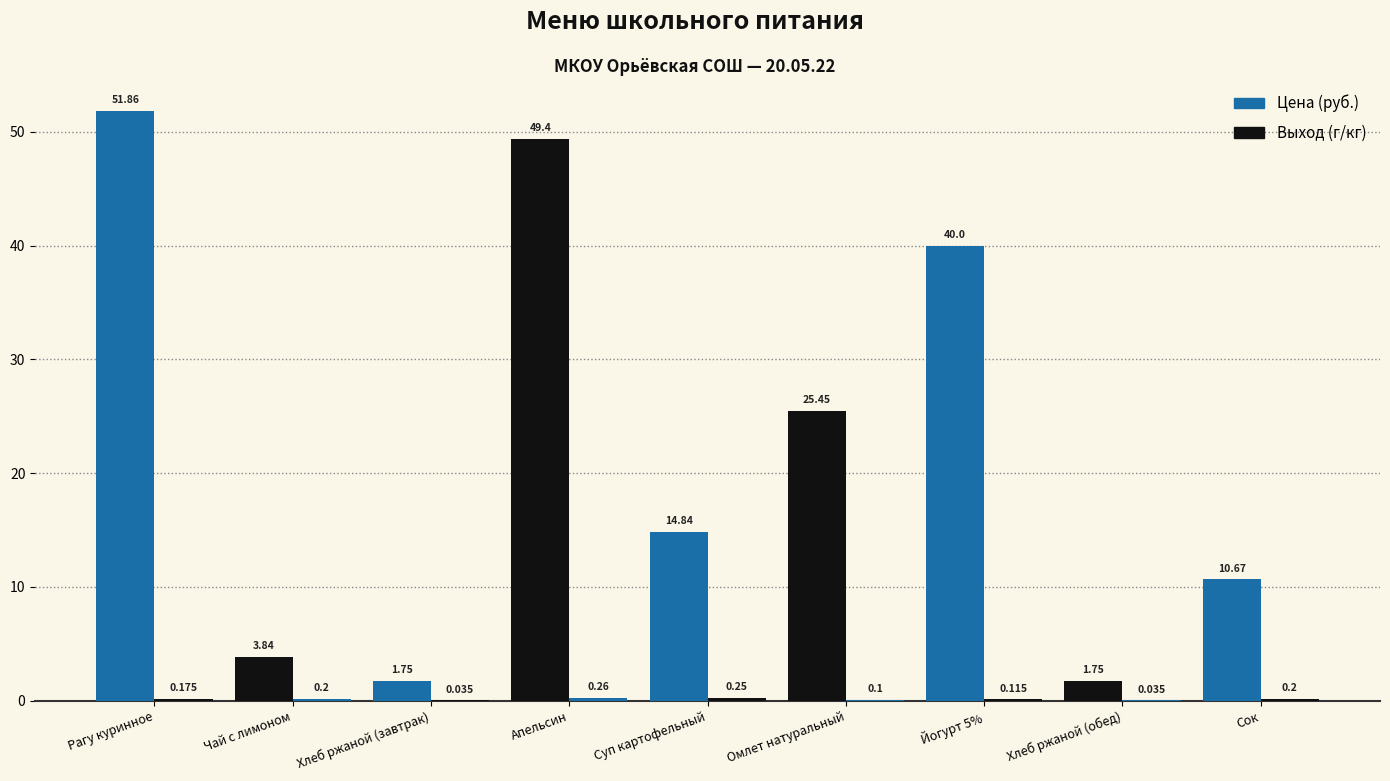

How many categories are shown in the chart?

9